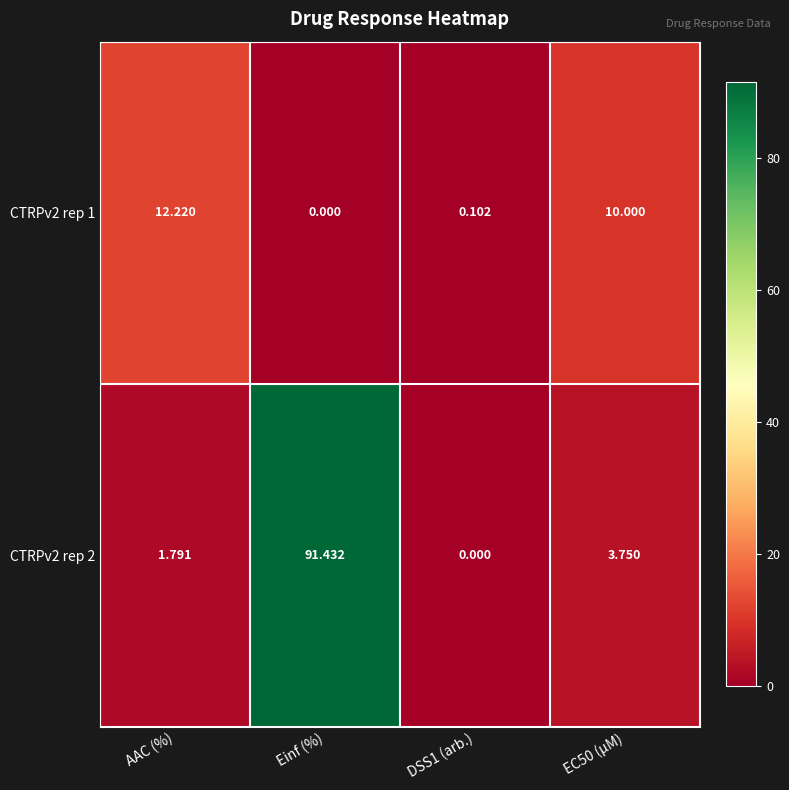

Where does the CTRPv2 rep 1 series first go above 10?

AAC (%)